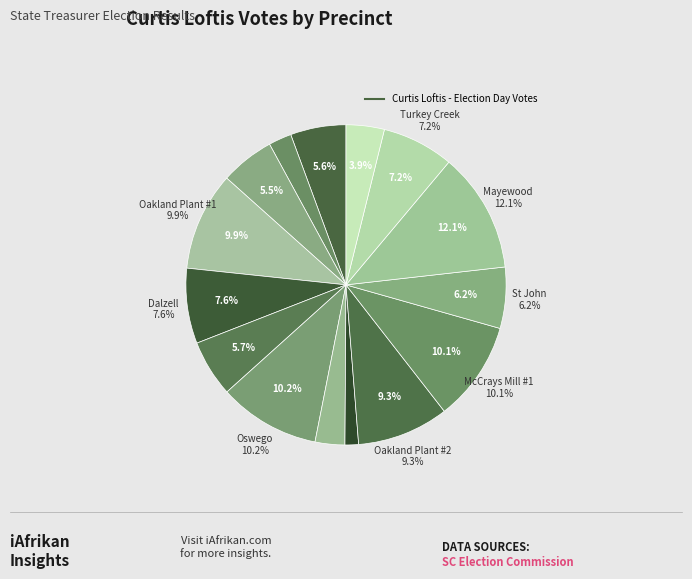

Is Mulberry the majority of the pie?

No